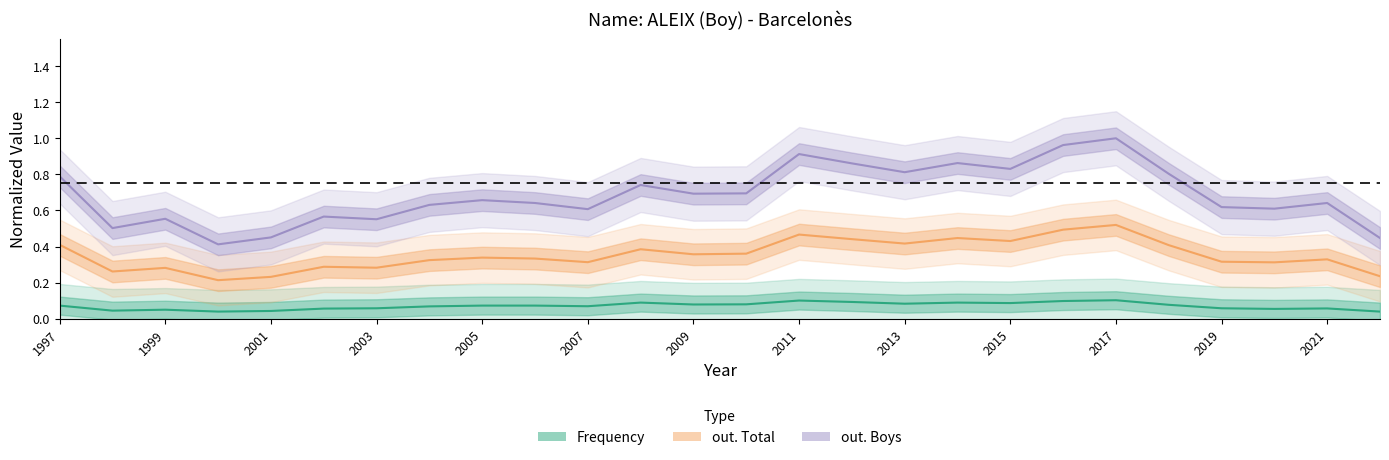

At which category does out. Total reach its first local valley?

1998